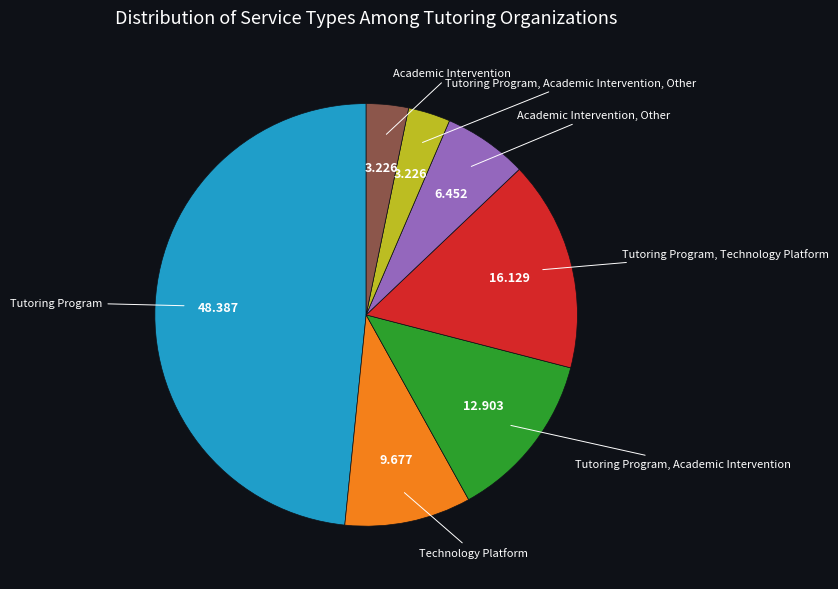

Is the sum of Tutoring Program and Tutoring Program, Academic Intervention, Other greater than half?

Yes